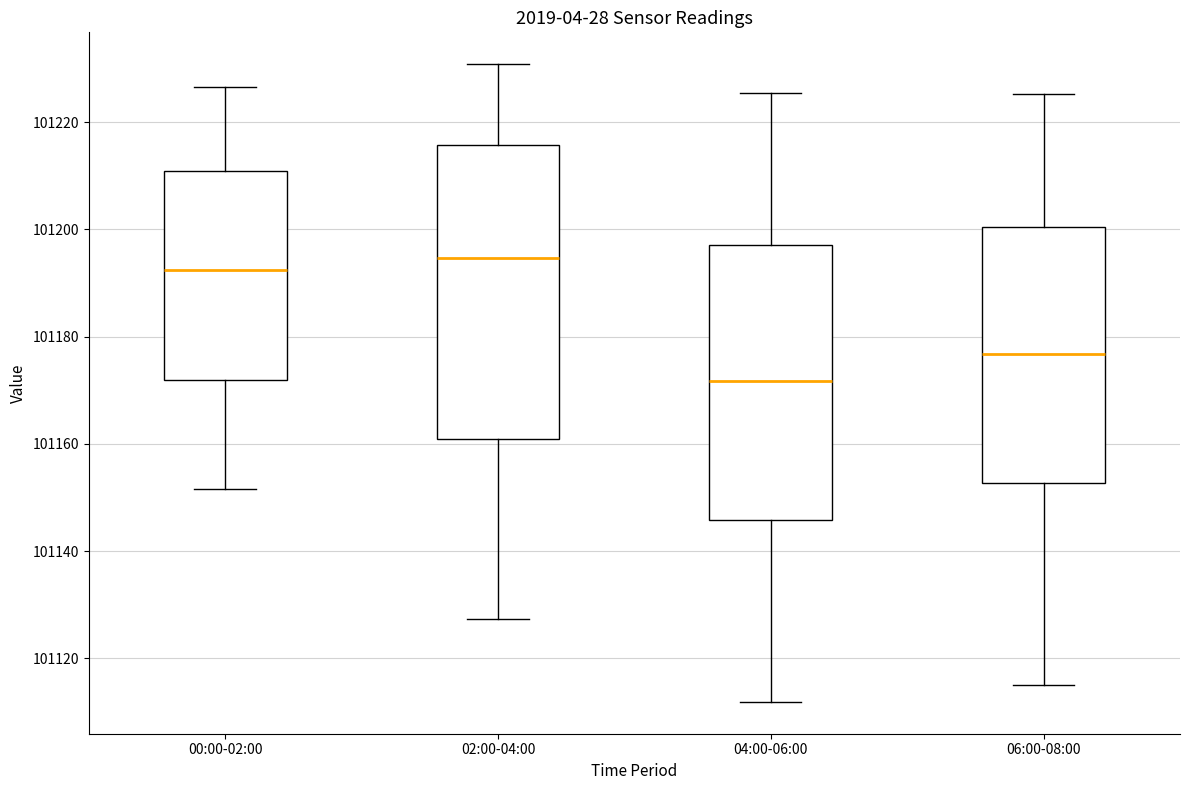

Comparing the boxes themselves (not the whiskers), which one is the tallest?

02:00-04:00